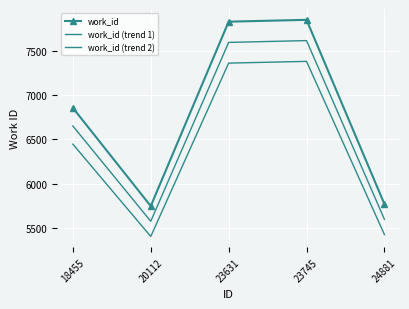

In work_id (trend 2), how many points are lower than both neighbors (excluding endpoints)?

1